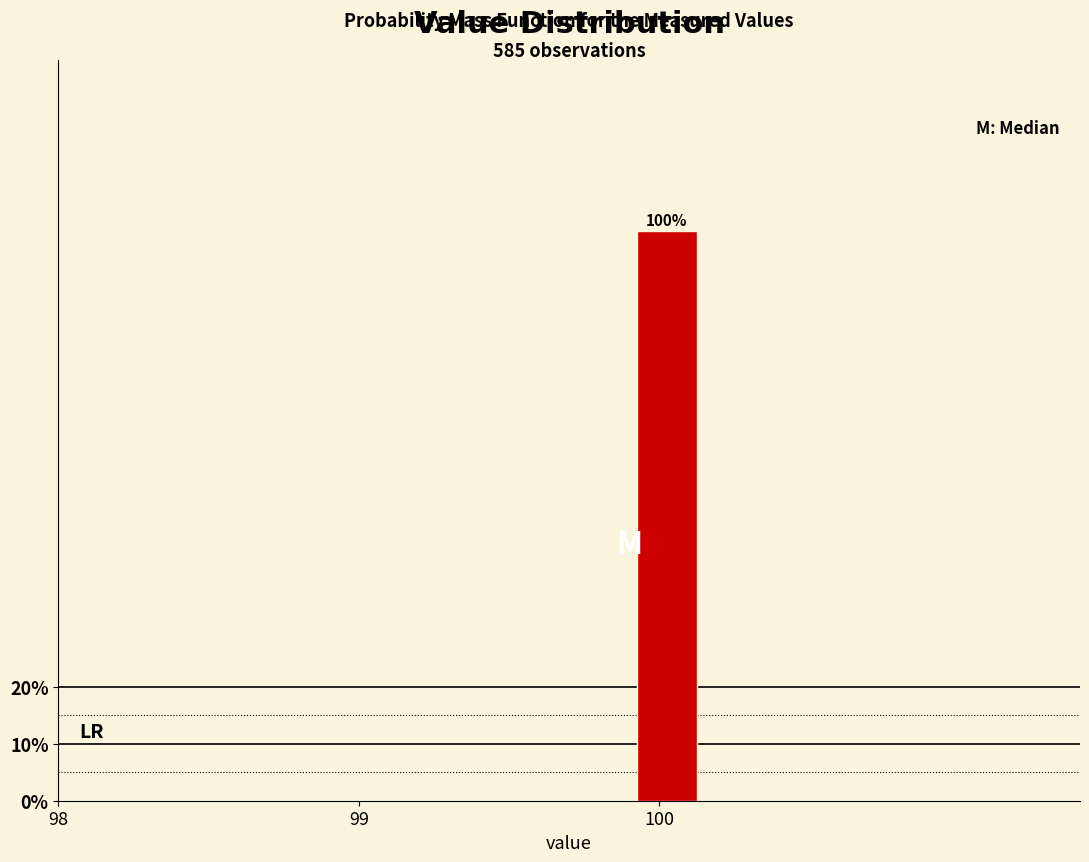

Read against the x-axis, roughly where is the centre of the tallest bar?

100.0